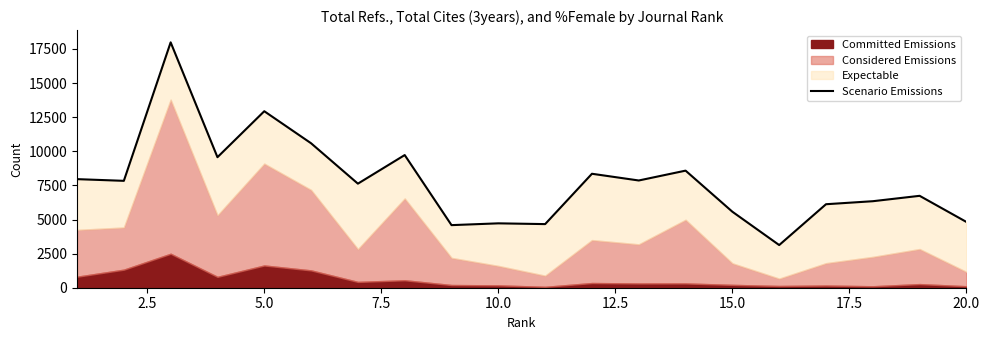

Reading left to right, transcribe all the data shown in this chart.

7959	7835	17985	9567	12937	10588	7628	9724	4588	4719	4663	8353	7860	8582	5570	3127	6120	6341	6736	4820